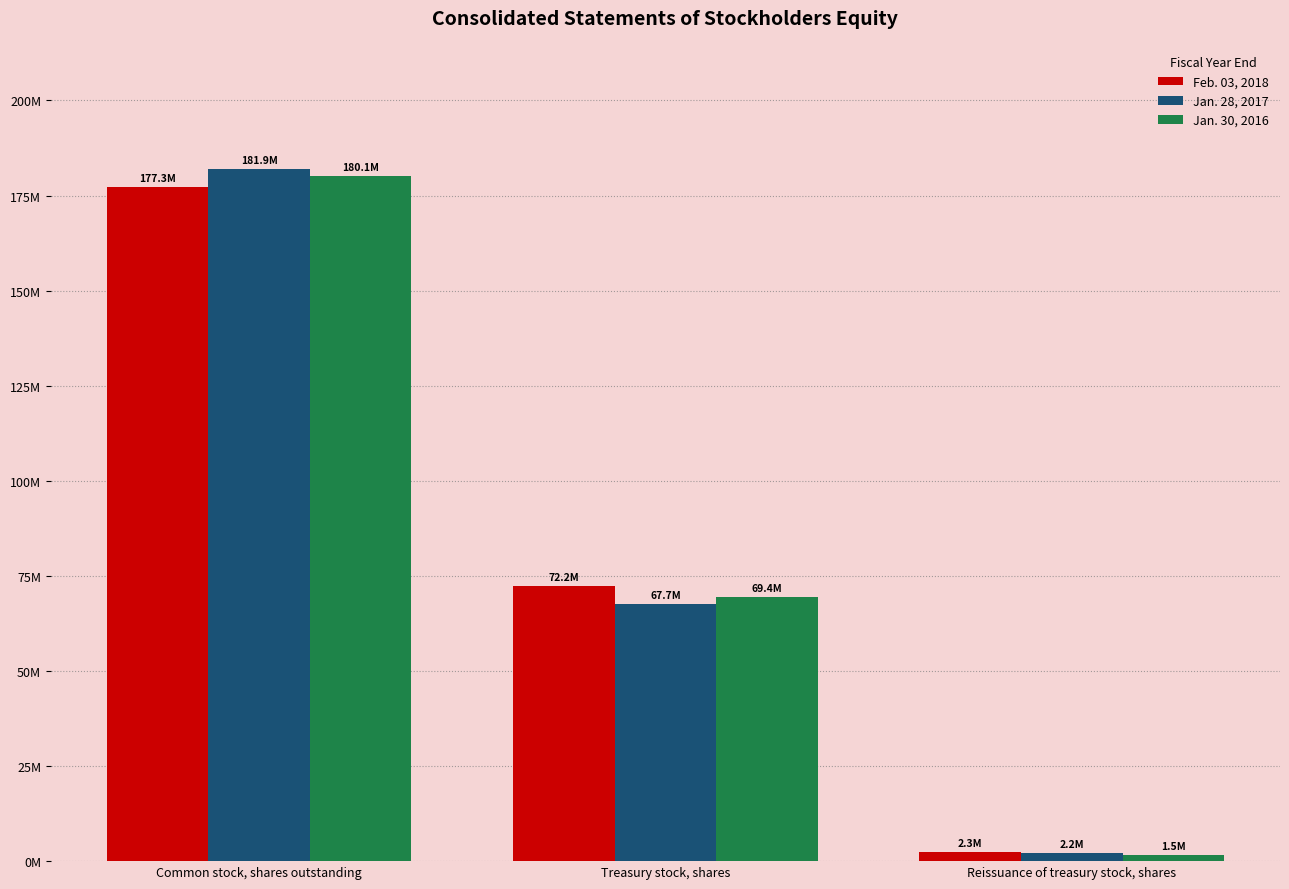

Does the chart contain stacked bars?

No